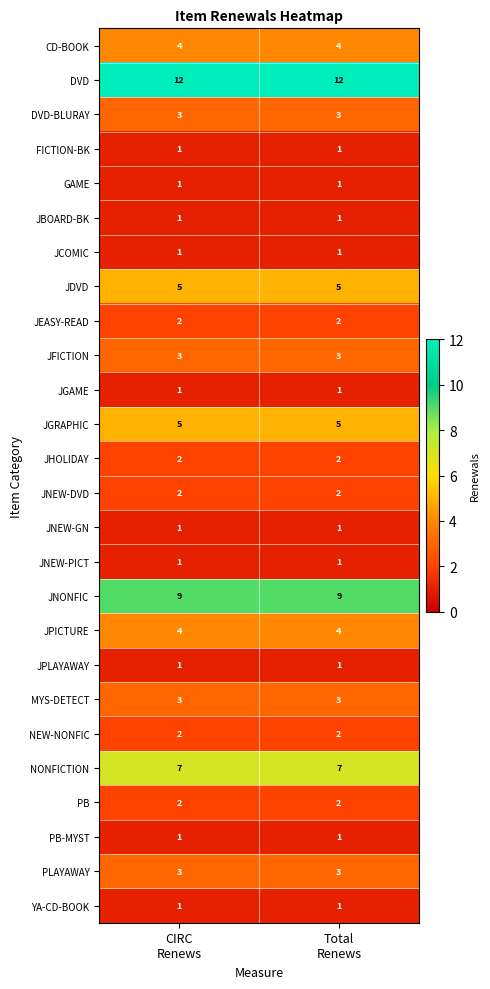

What is the sum of all JGRAPHIC values?

10